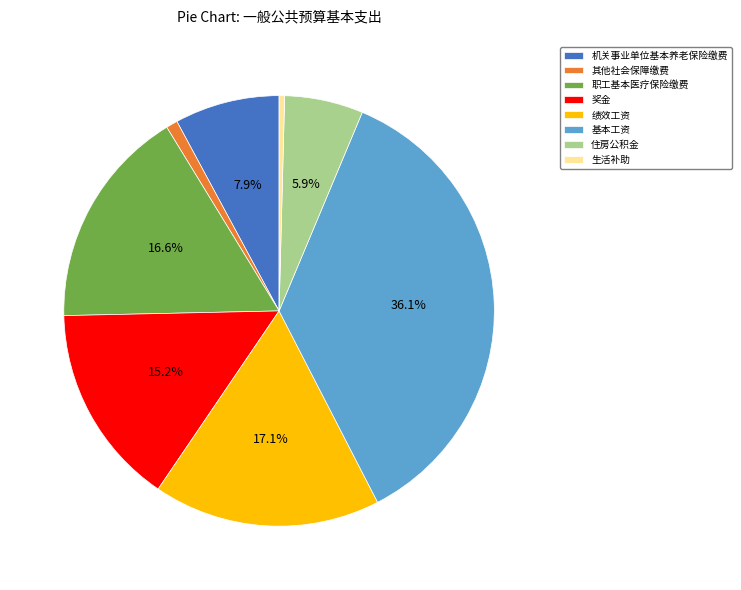

The 奖金 slice represents 15% of the pie. True or false?

True